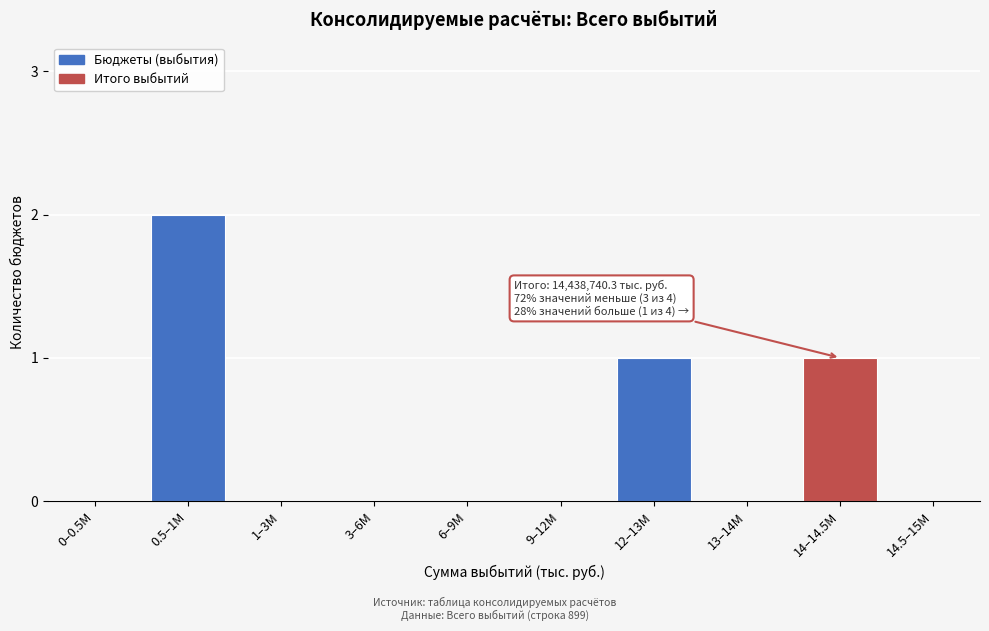

Reading right to left, what are all the values shown in this chart?

14.5–15M=0	14–14.5M=1	13–14M=0	12–13M=1	9–12M=0	6–9M=0	3–6M=0	1–3M=0	0.5–1M=2	0–0.5M=0